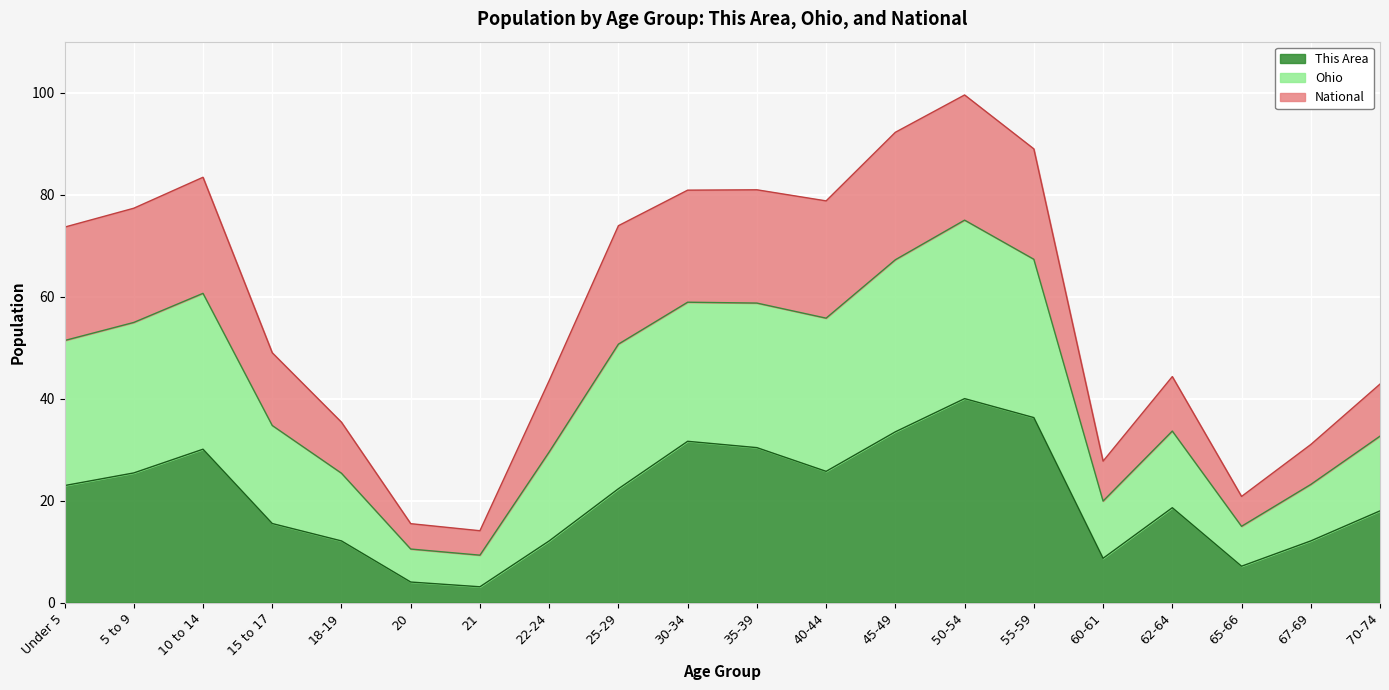

What value does the This Area series have at Under 5?

22.9